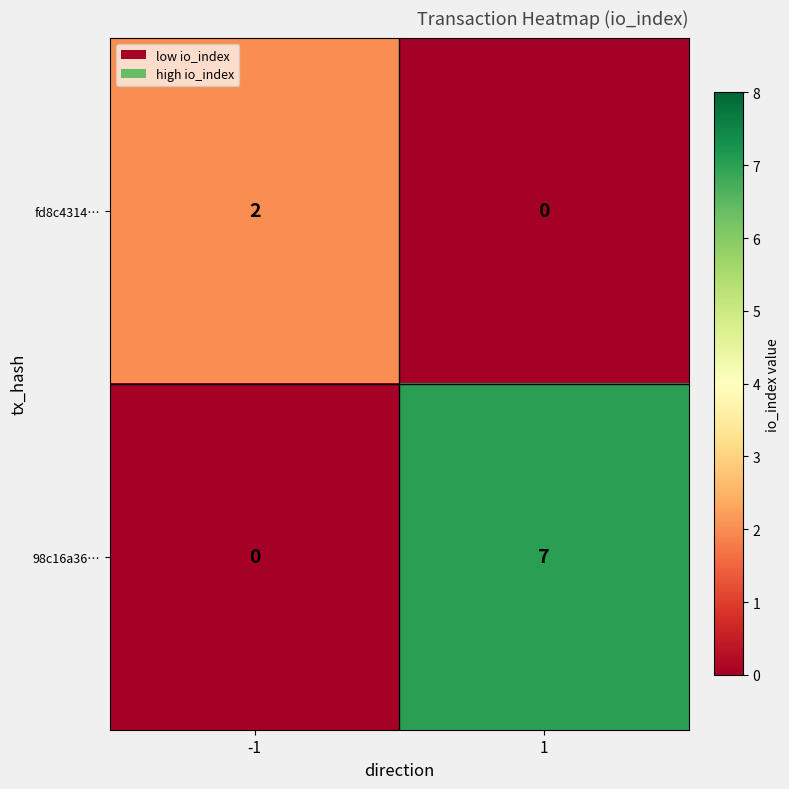

At which category is the sum across all series the highest?

1